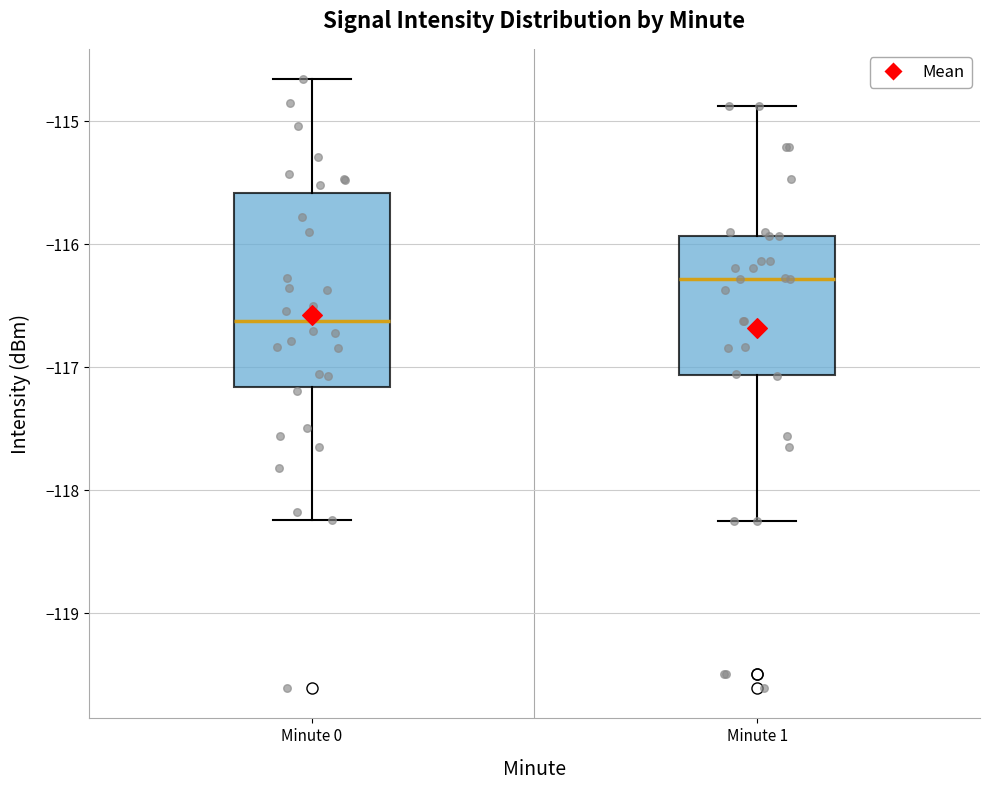

Reading left to right, transcribe this box plot: for each box, give where its median line is, the range the box spans, and where its two whiskers end, as read against the y-axis. The values are not printed on the chart, so give them approximately, as read against the axis.

Minute 0: median -116.6, box -117.2 to -115.6, whiskers -118.2 to -114.7
Minute 1: median -116.3, box -117.1 to -115.9, whiskers -118.3 to -114.9